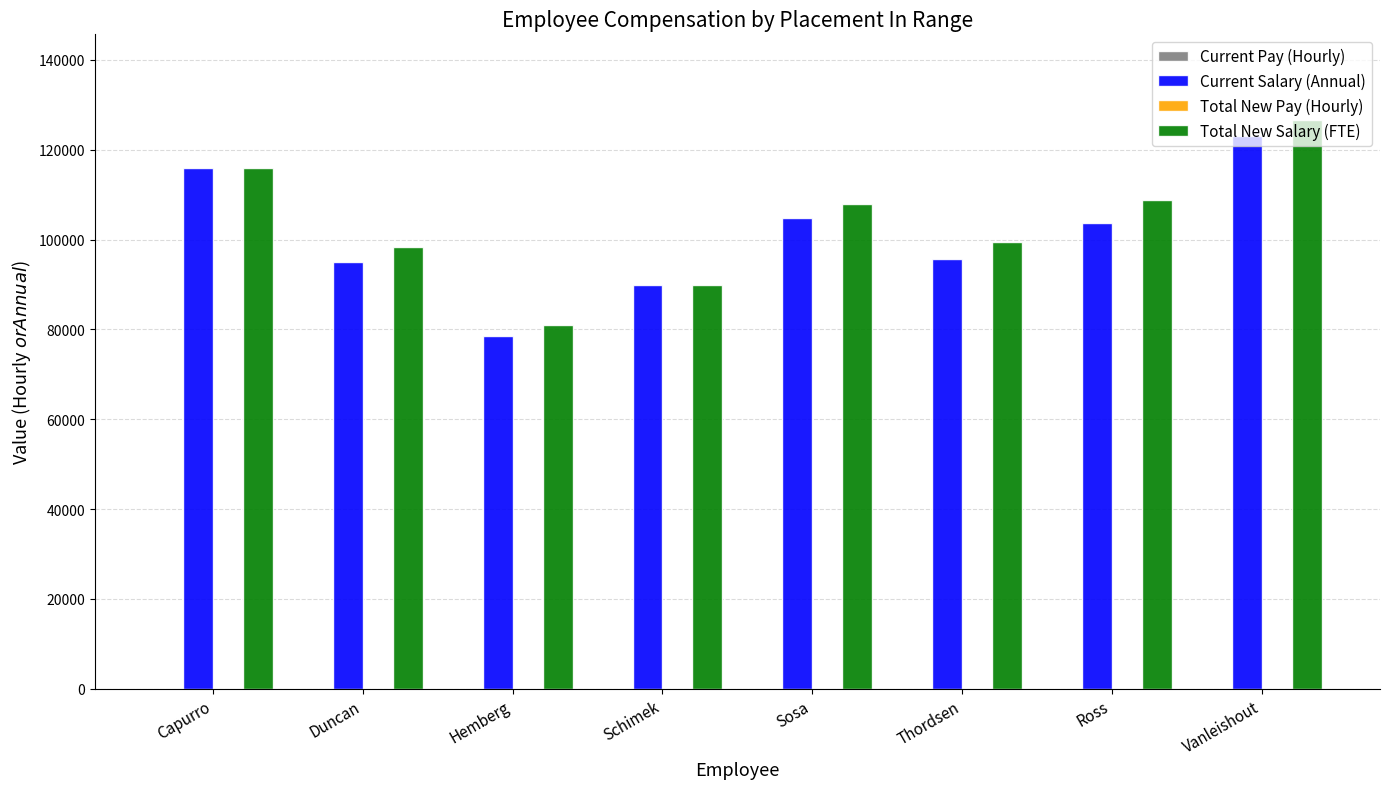

The value of Total New Salary (FTE) at Duncan is 159996.2. True or false?

False